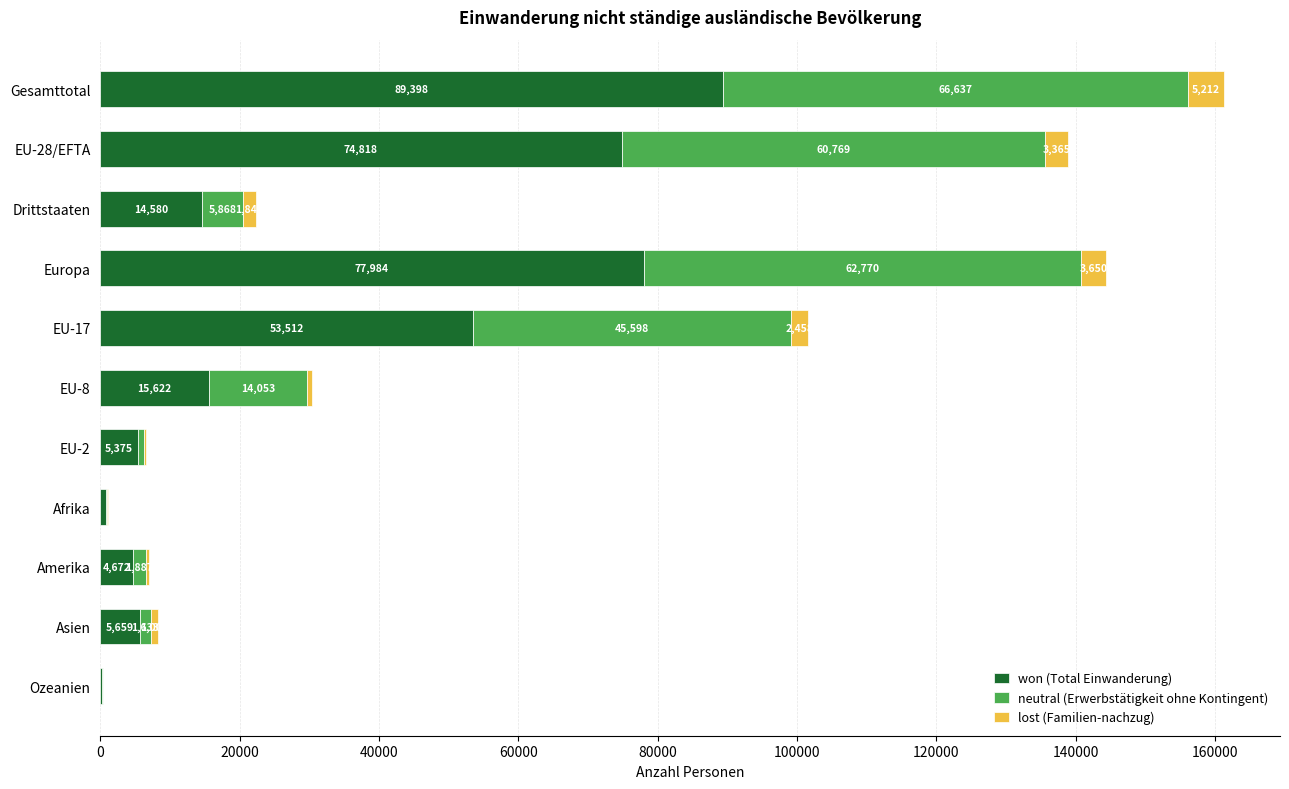

What is the average value of the won (Total Einwanderung) series?

31155